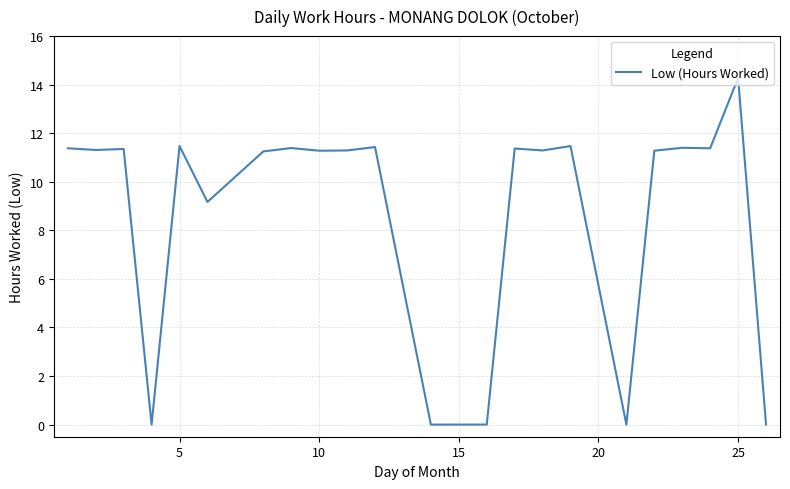

What is the difference between the maximum and minimum values?

14.3